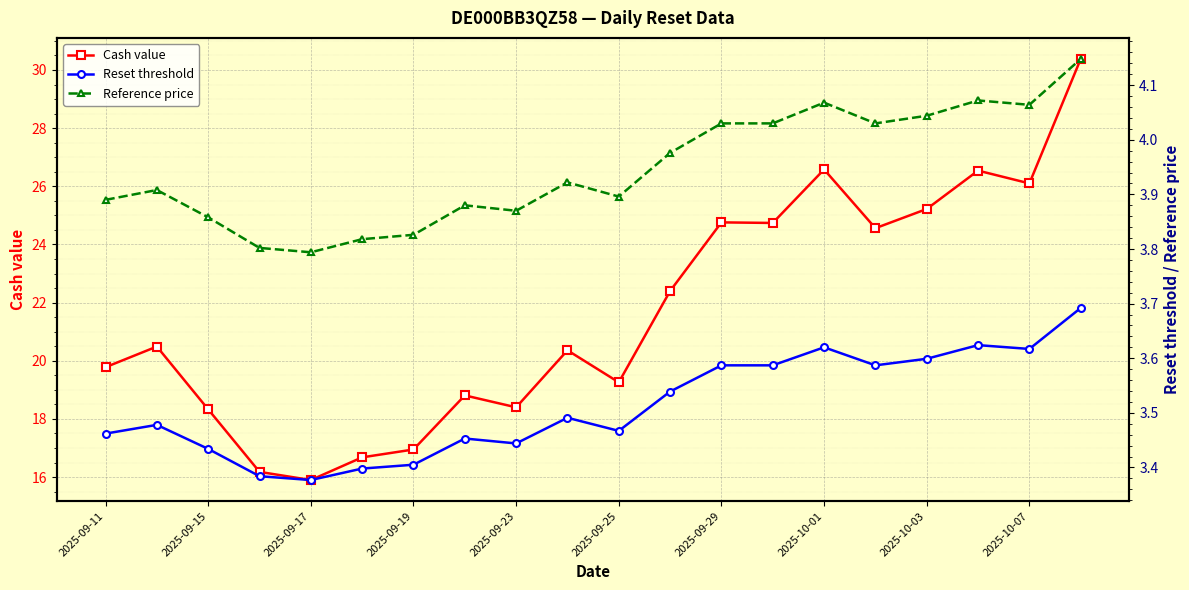

The value of Cash value at 2025-10-07 is 26.1. True or false?

True